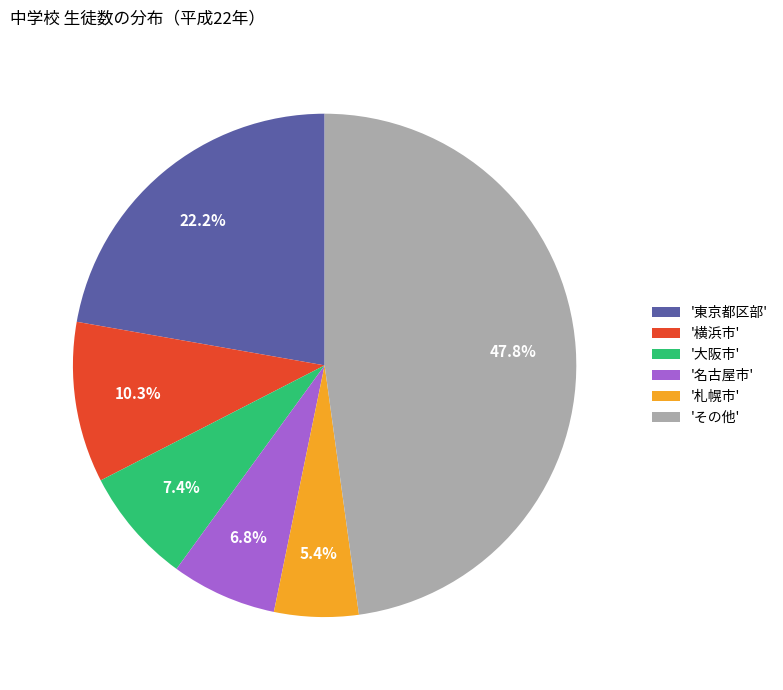

Rank the categories by value from lowest to highest.

'札幌市', '名古屋市', '大阪市', '横浜市', '東京都区部', 'その他'